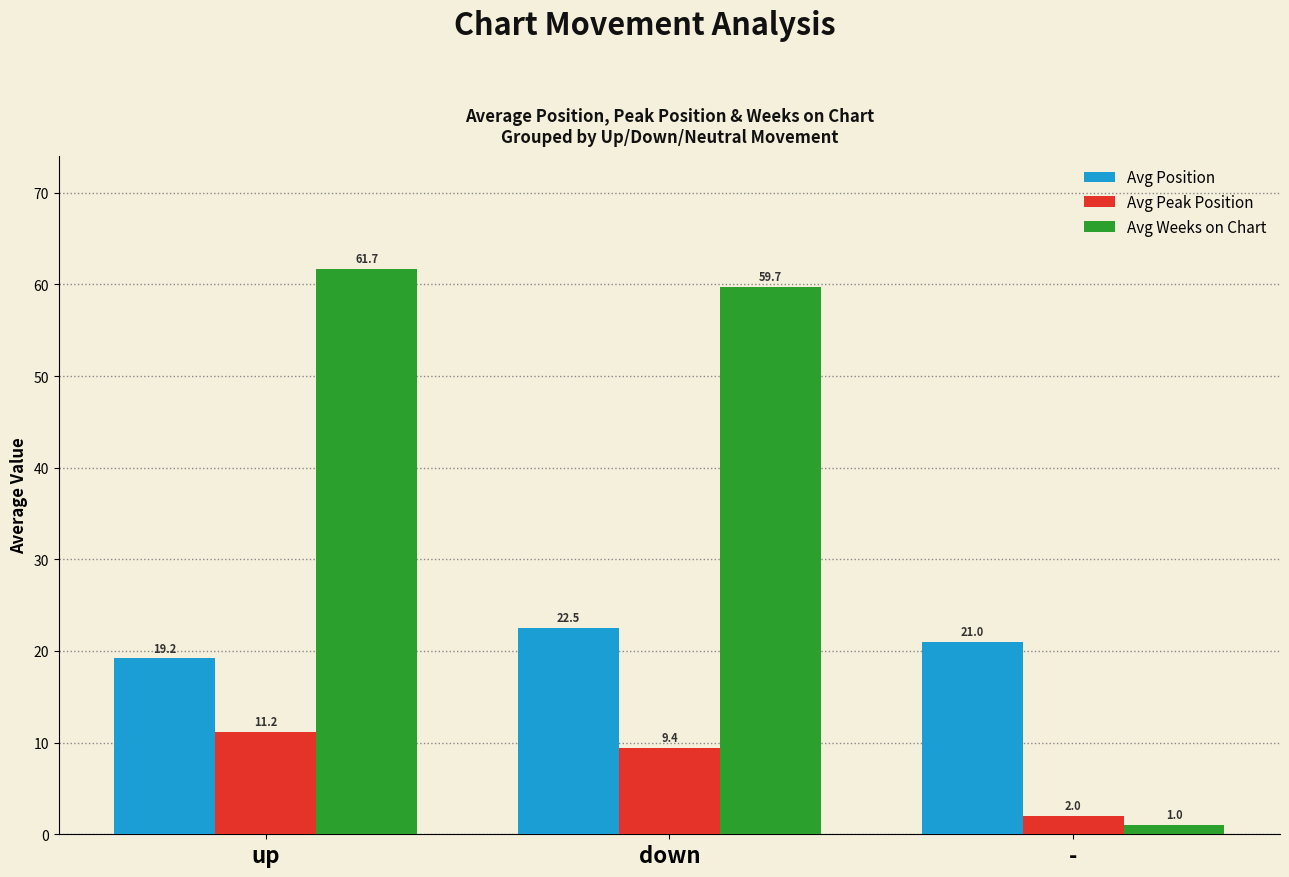

How many bars are there in each group?

3